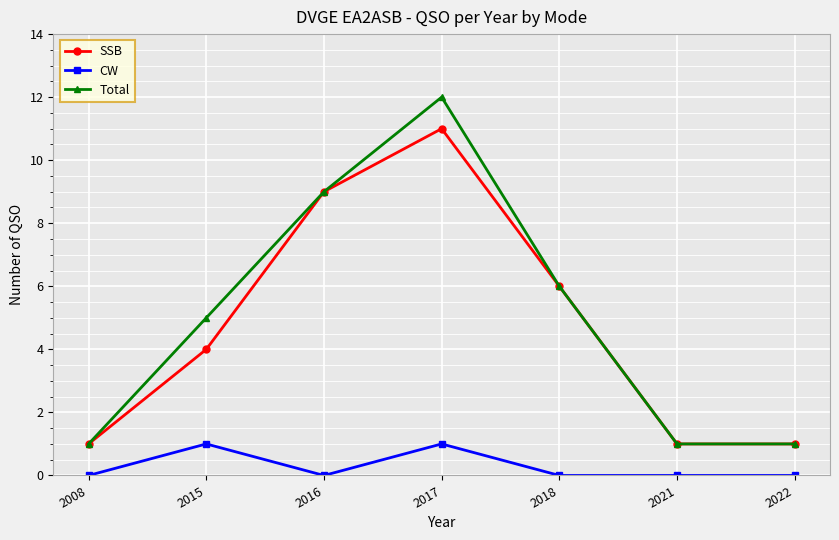

What is the sum of all CW values?

2